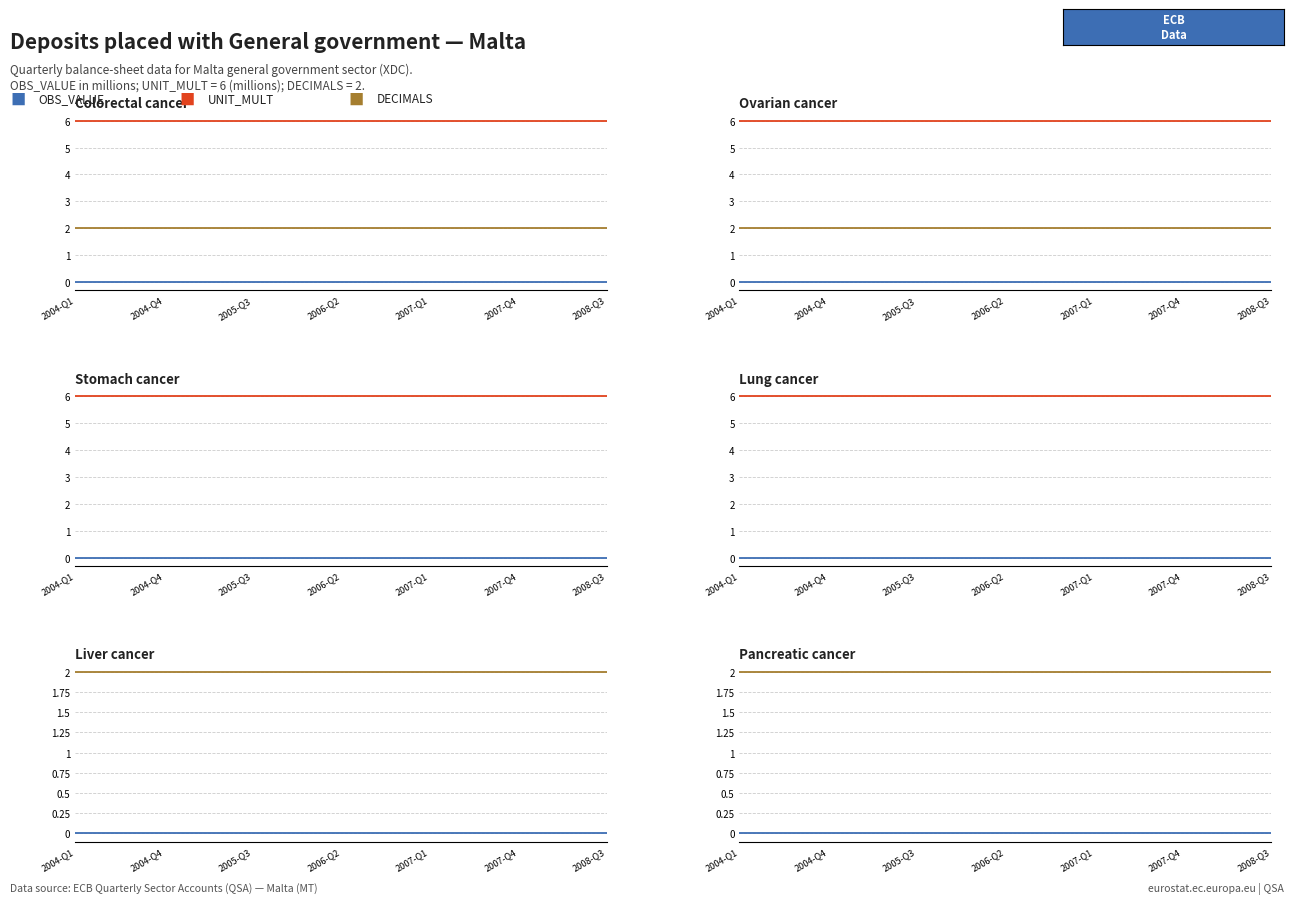

What is the label of the 2nd point from the left?

2004-Q4